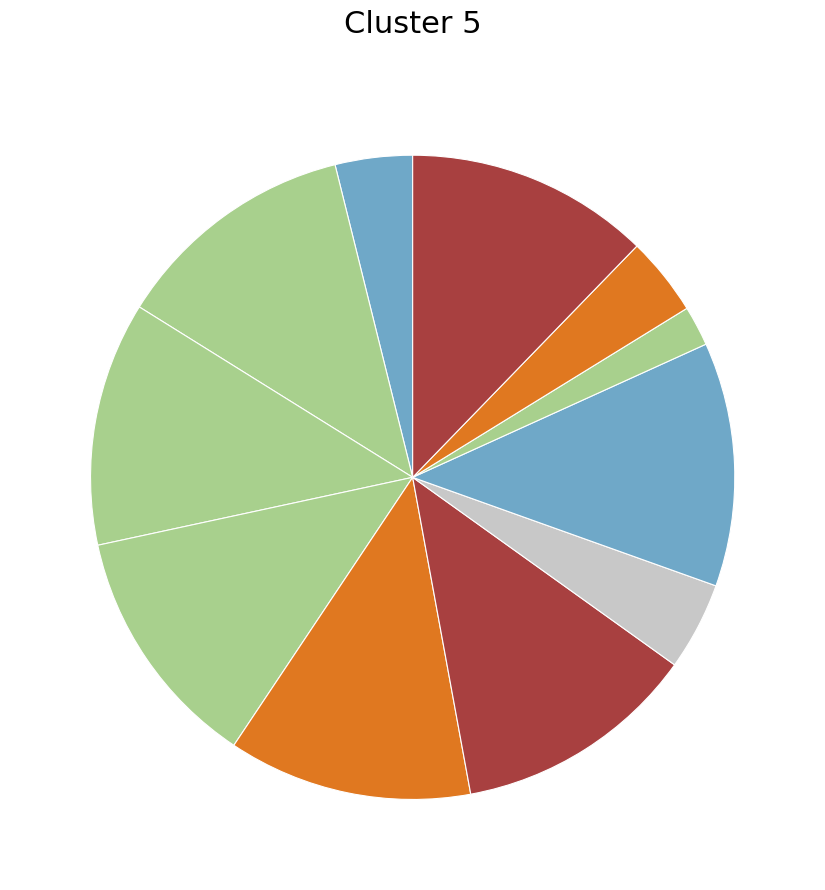

Does იასონ დავითის ძე ასათიანი represent more than half of the total?

No